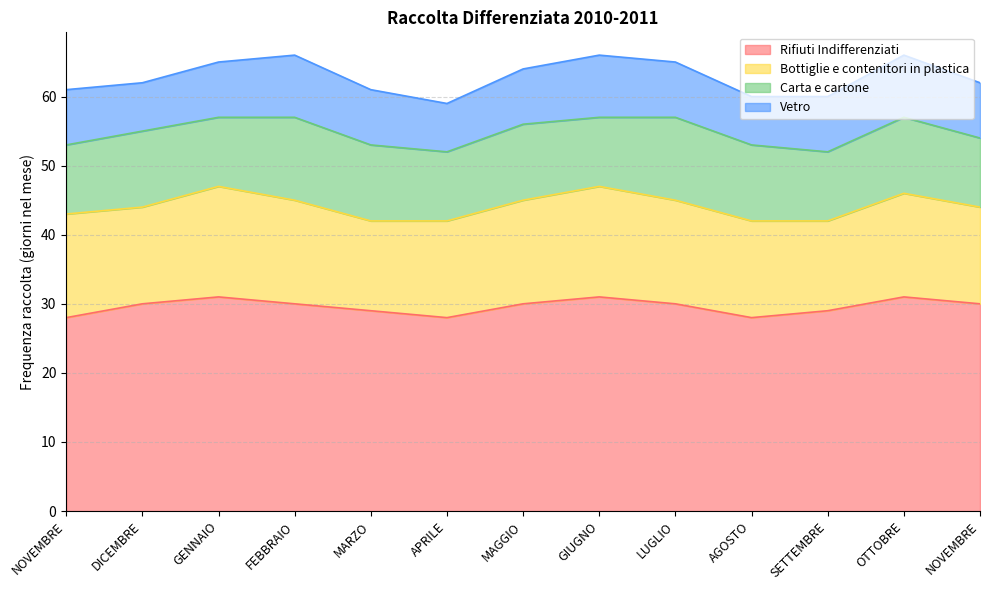

How many data points does each series have?

13